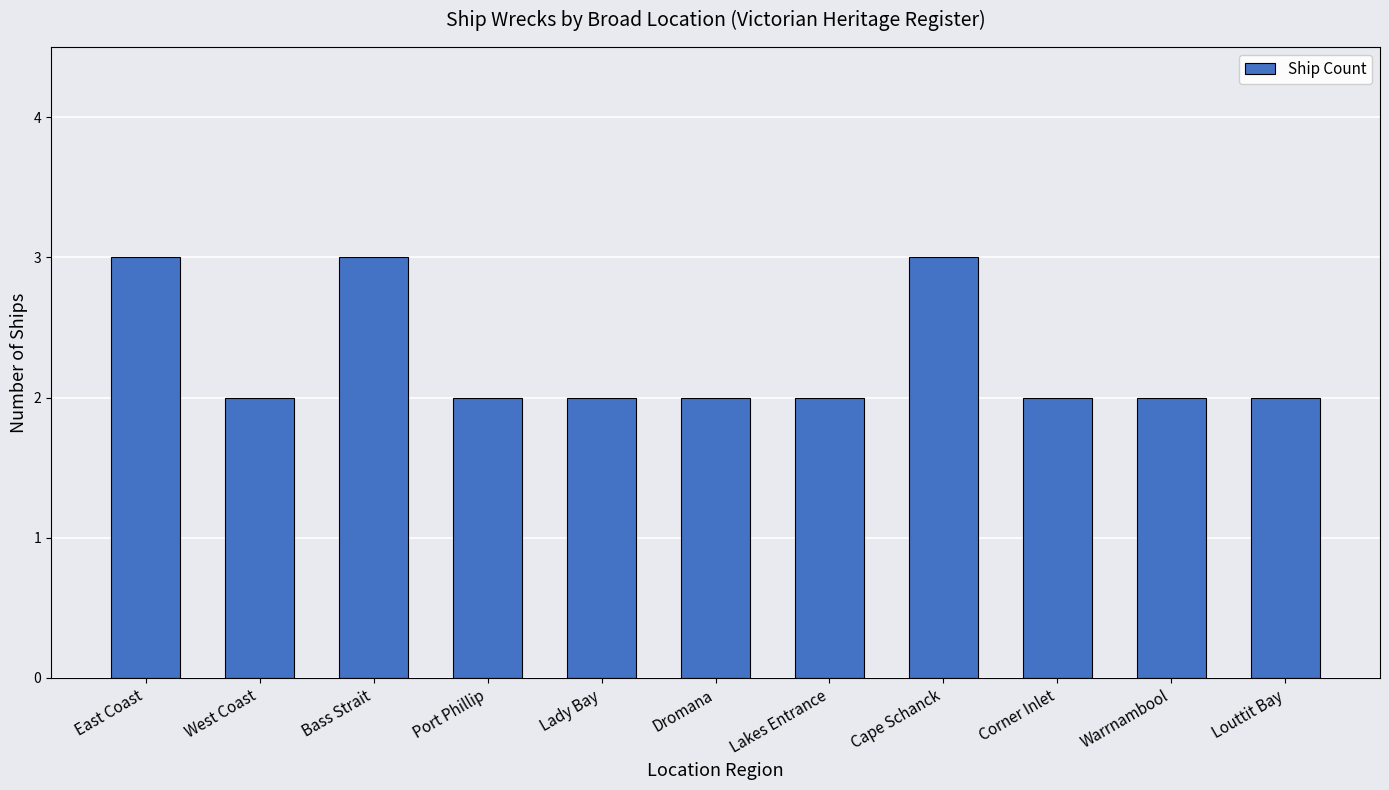

What is the label of the 6th bar from the left?

Dromana